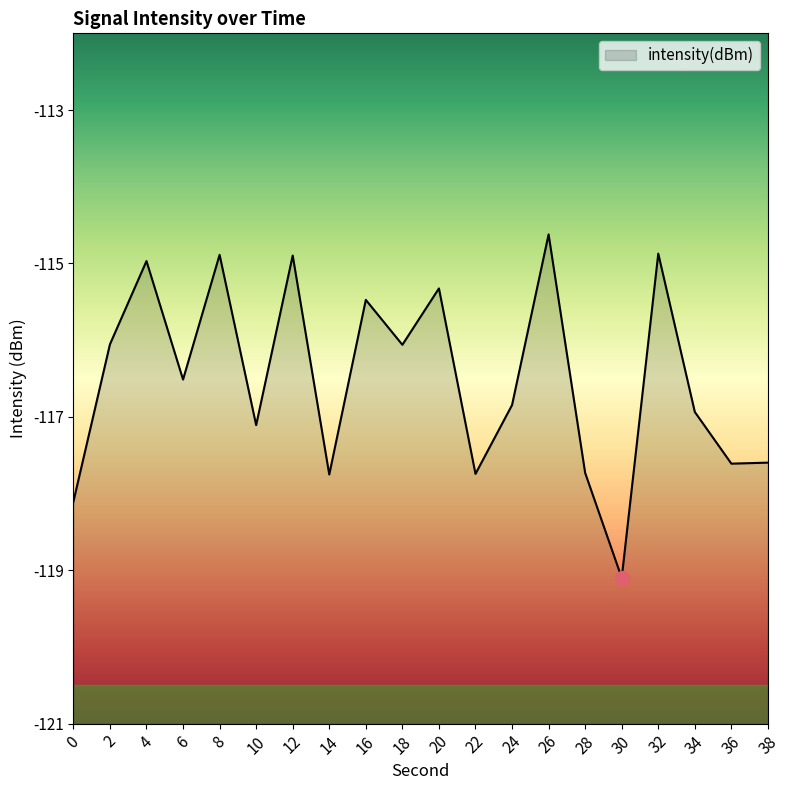

Read the value at 16.

-115.5